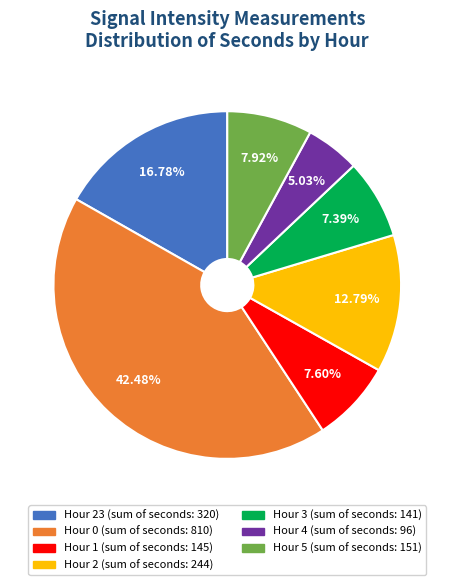

Is there a majority slice in this chart?

No